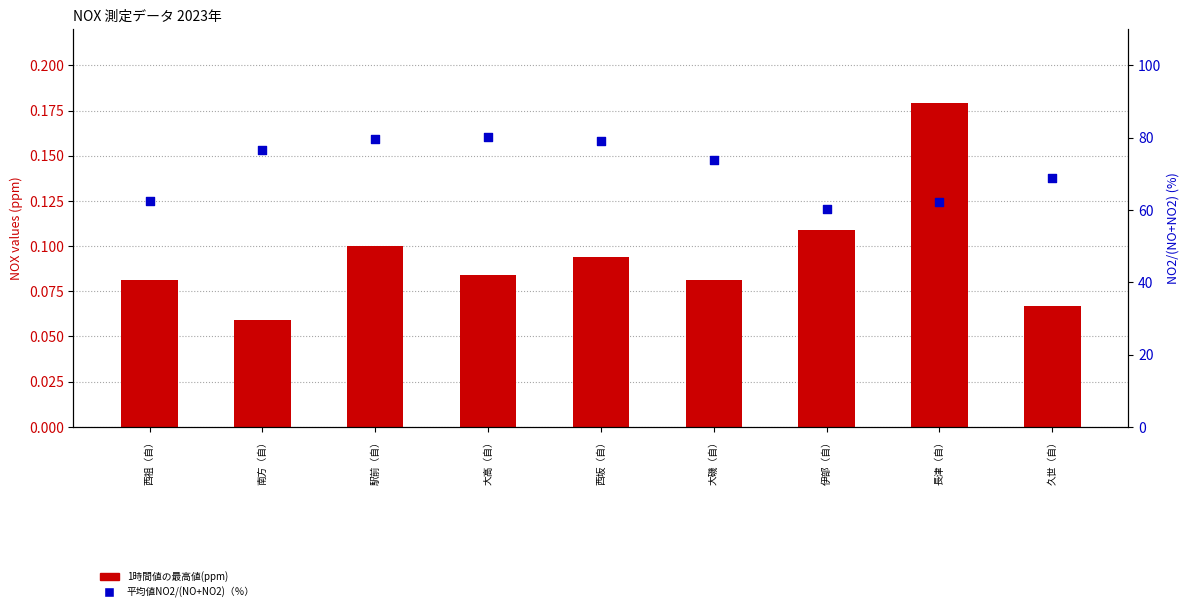

At how many categories does at least one series exceed 45?

9